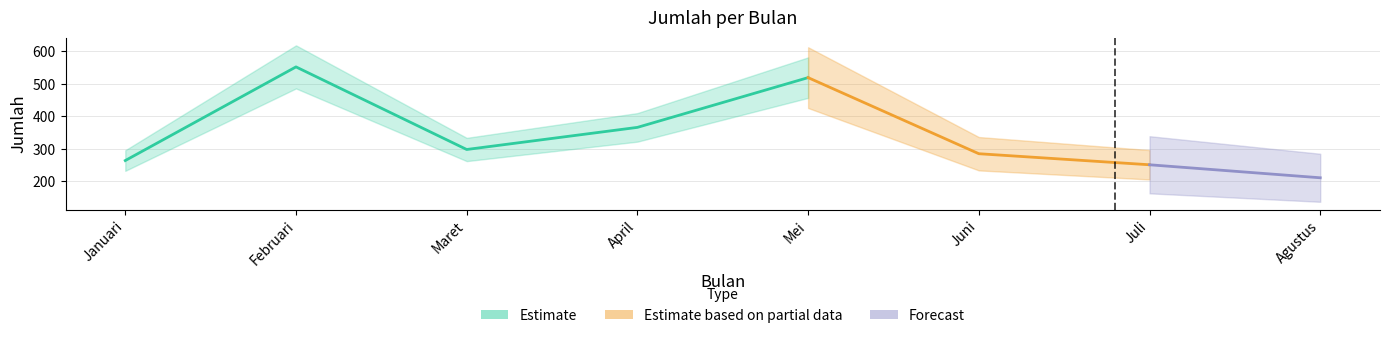

What is the greatest value displayed?

552